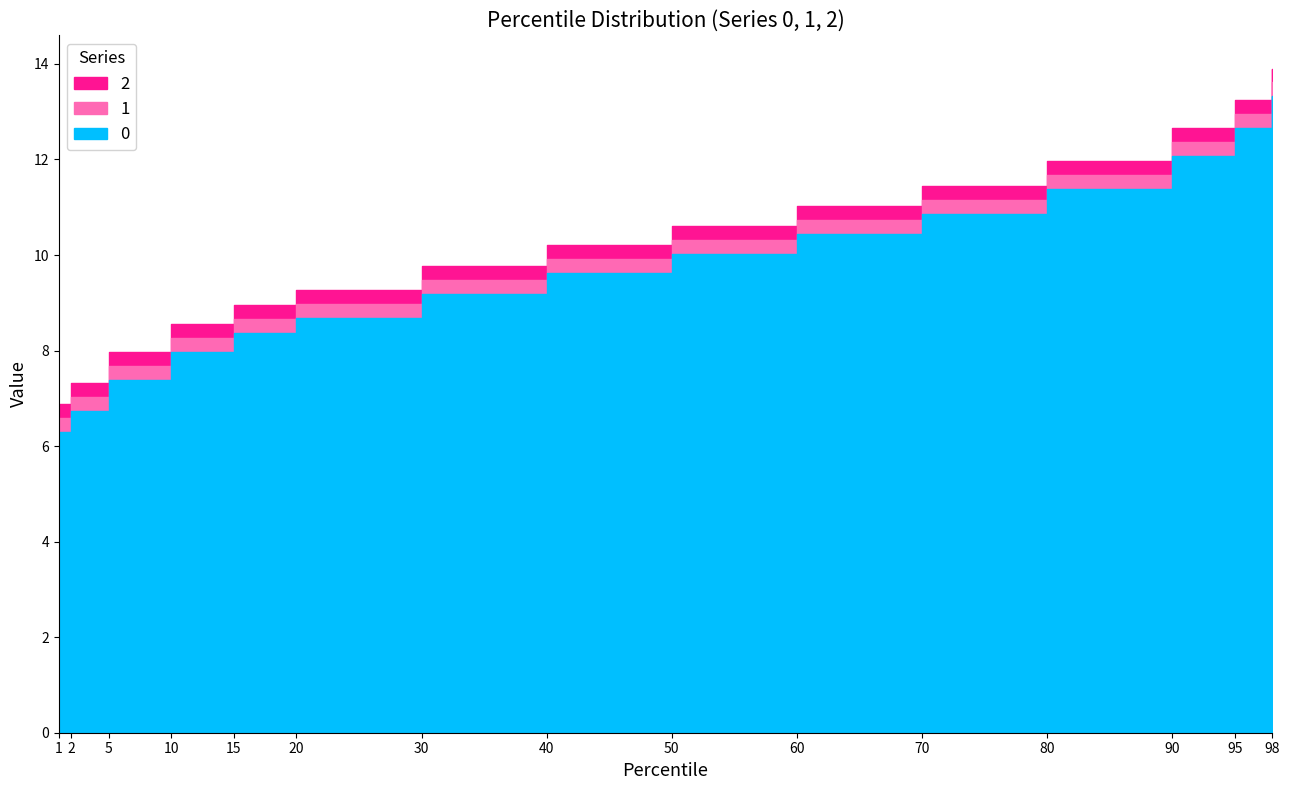

Count the number of data series in this chart.

3